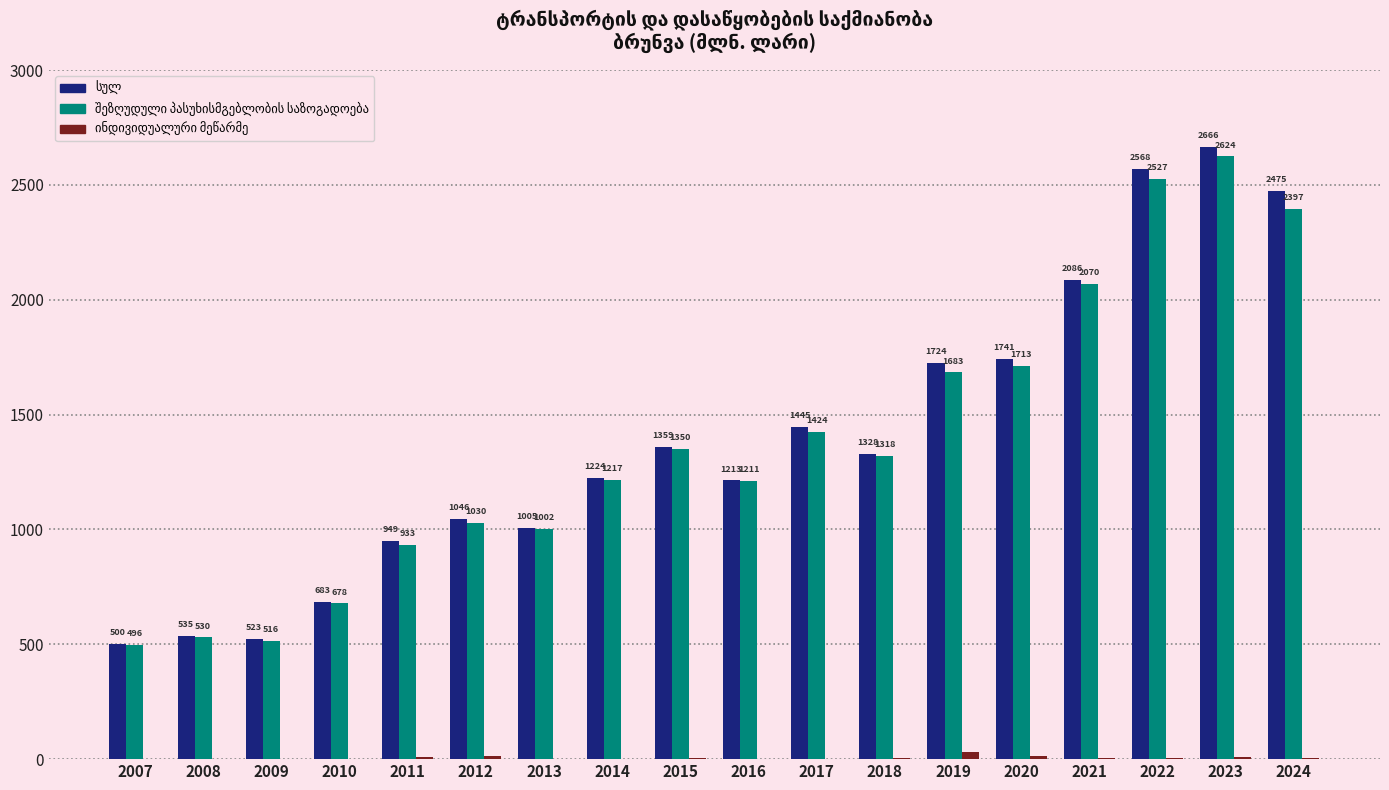

At which category is the sum across all series the highest?

2023